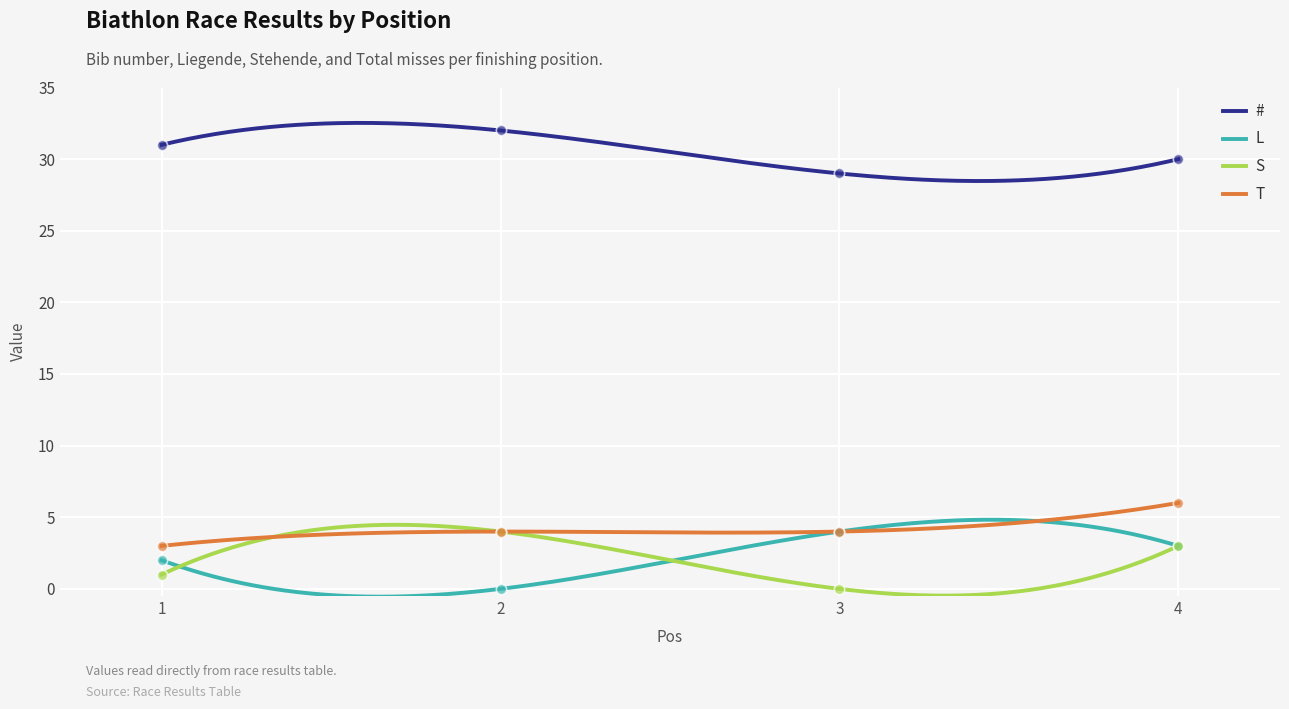

At which category is the sum across all series the highest?

4